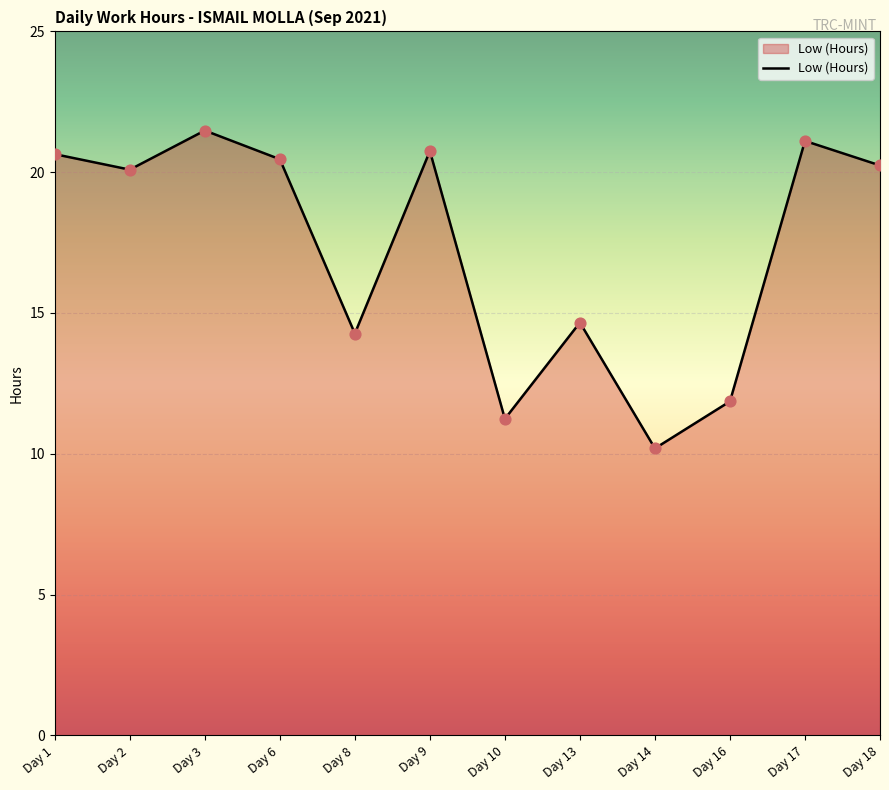

Between Day 3 and Day 18, which is larger?

Day 3